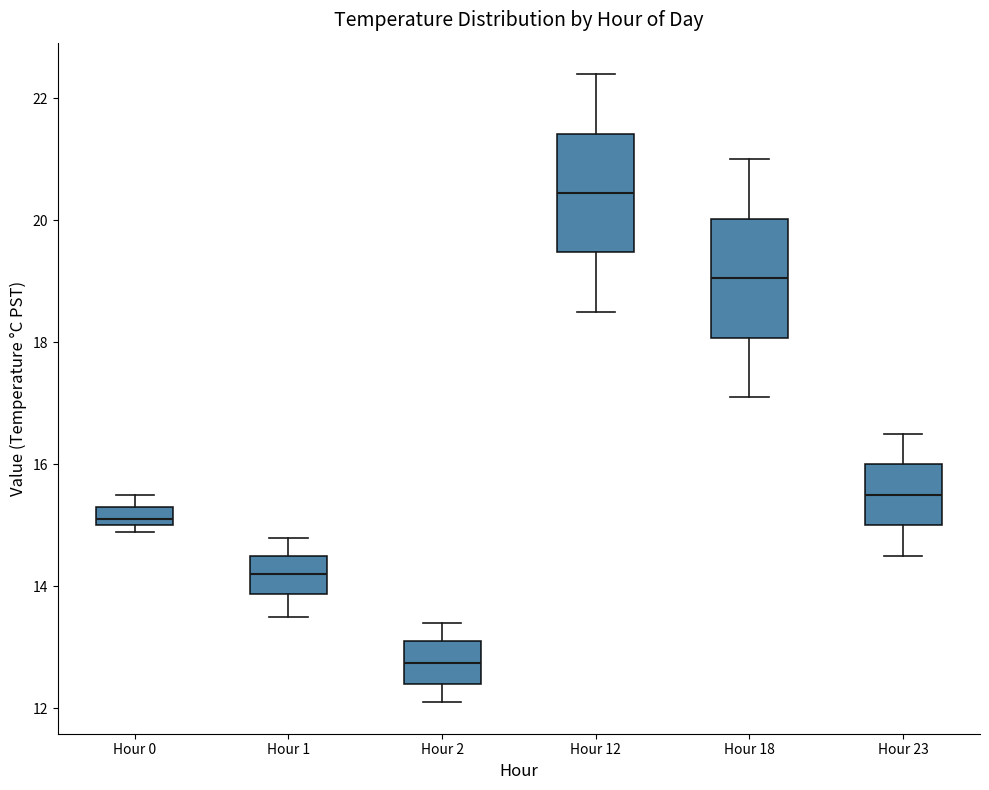

Reading left to right, read every box against the y-axis: the position of its median line, the range the box covers, and the ends of its whiskers. The values are not printed on the chart, so give them approximately, as read against the axis.

Hour 0: median 15.2, box 15.0 to 15.4, whiskers 15.0 (just below the box's lower edge) to 15.6
Hour 1: median 14.2, box 13.8 to 14.6, whiskers 13.6 to 14.8
Hour 2: median 12.8, box 12.4 to 13.2, whiskers 12.2 to 13.4
Hour 12: median 20.4, box 19.4 to 21.4, whiskers 18.6 to 22.4
Hour 18: median 19.0, box 18.0 to 20.0, whiskers 17.2 to 21.0
Hour 23: median 15.6, box 15.0 to 16.0, whiskers 14.6 to 16.6